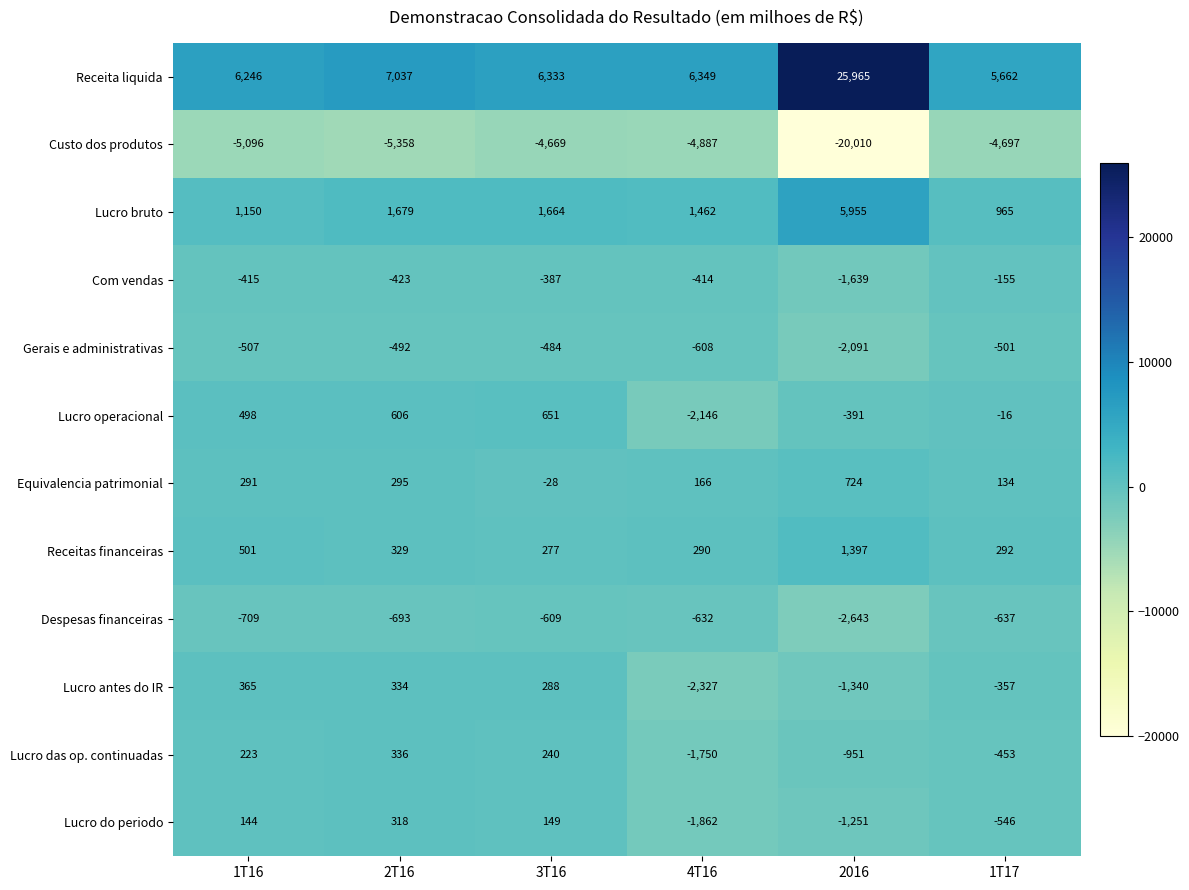

What is the minimum value for Despesas financeiras?

-2643